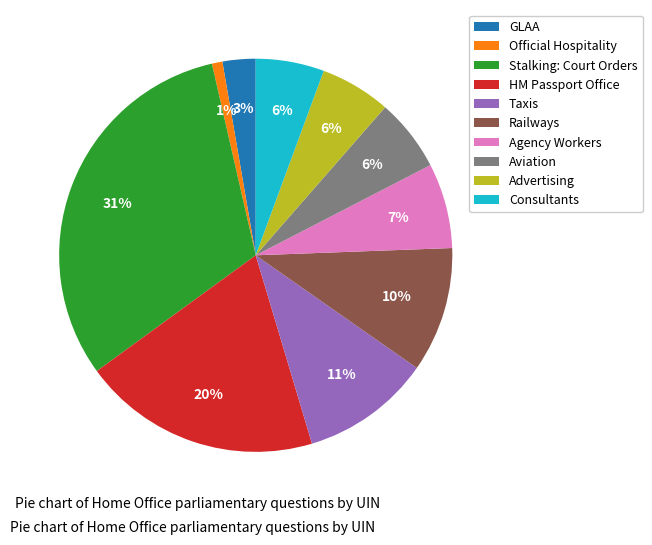

To the nearest percent, what portion does Official Hospitality represent?

1%